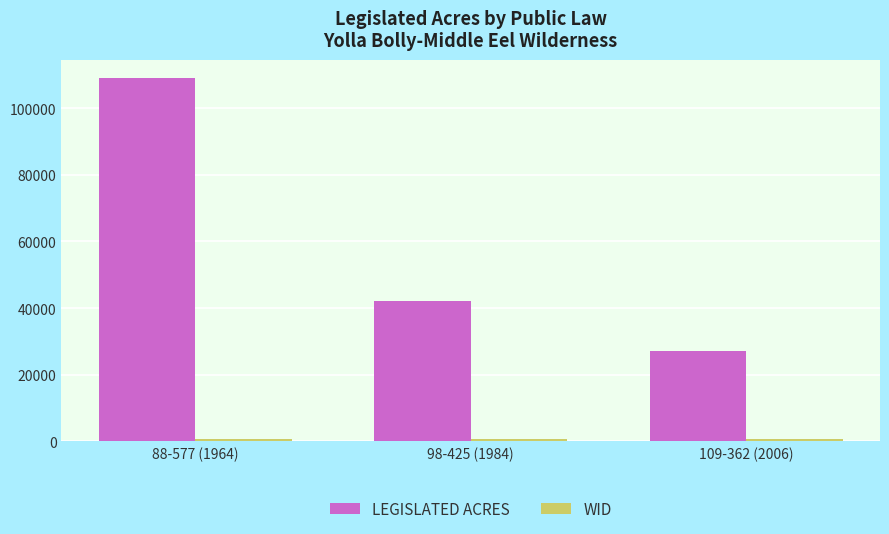

Which series has the widest spread of values?

LEGISLATED ACRES